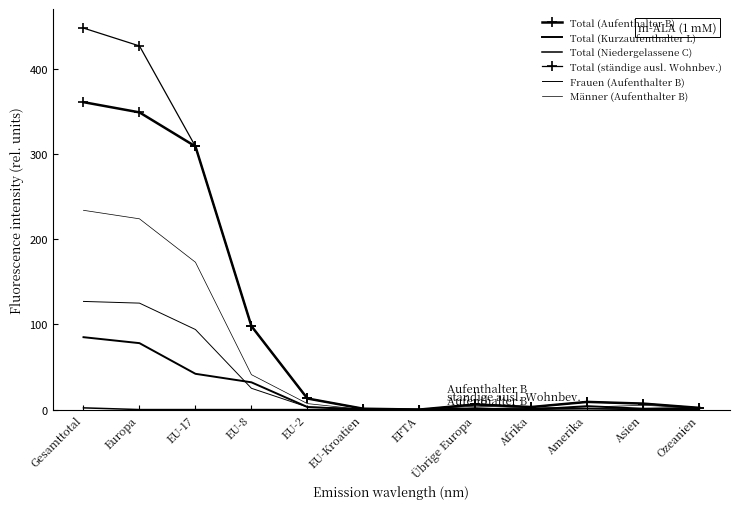

Is the value of Total (ständige ausl. Wohnbev.) at Afrika greater than the value of Männer (Aufenthalter B) at EU-Kroatien?

Yes